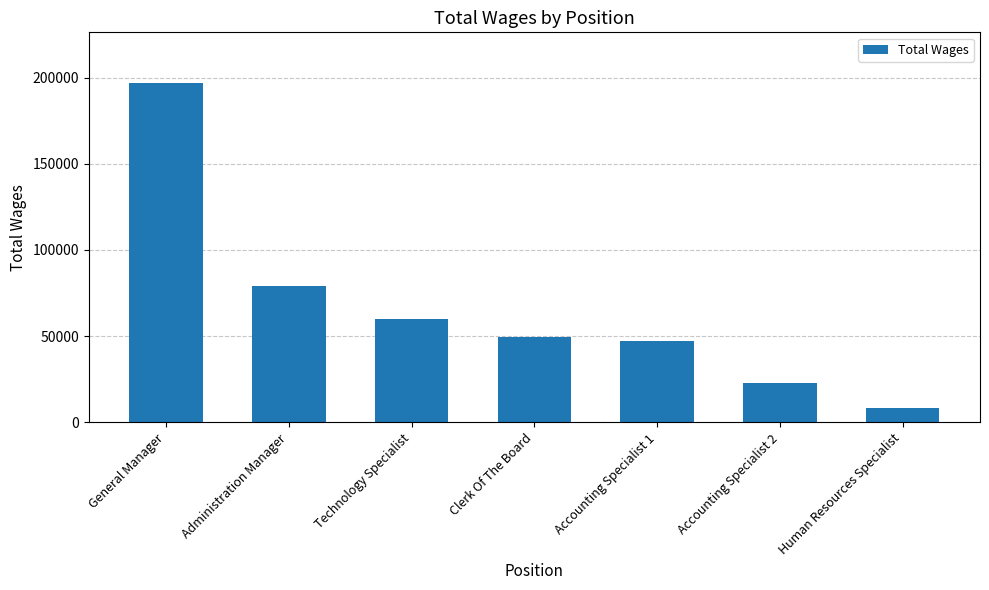

List the labels in order of value, largest first.

General Manager, Administration Manager, Technology Specialist, Clerk Of The Board, Accounting Specialist 1, Accounting Specialist 2, Human Resources Specialist